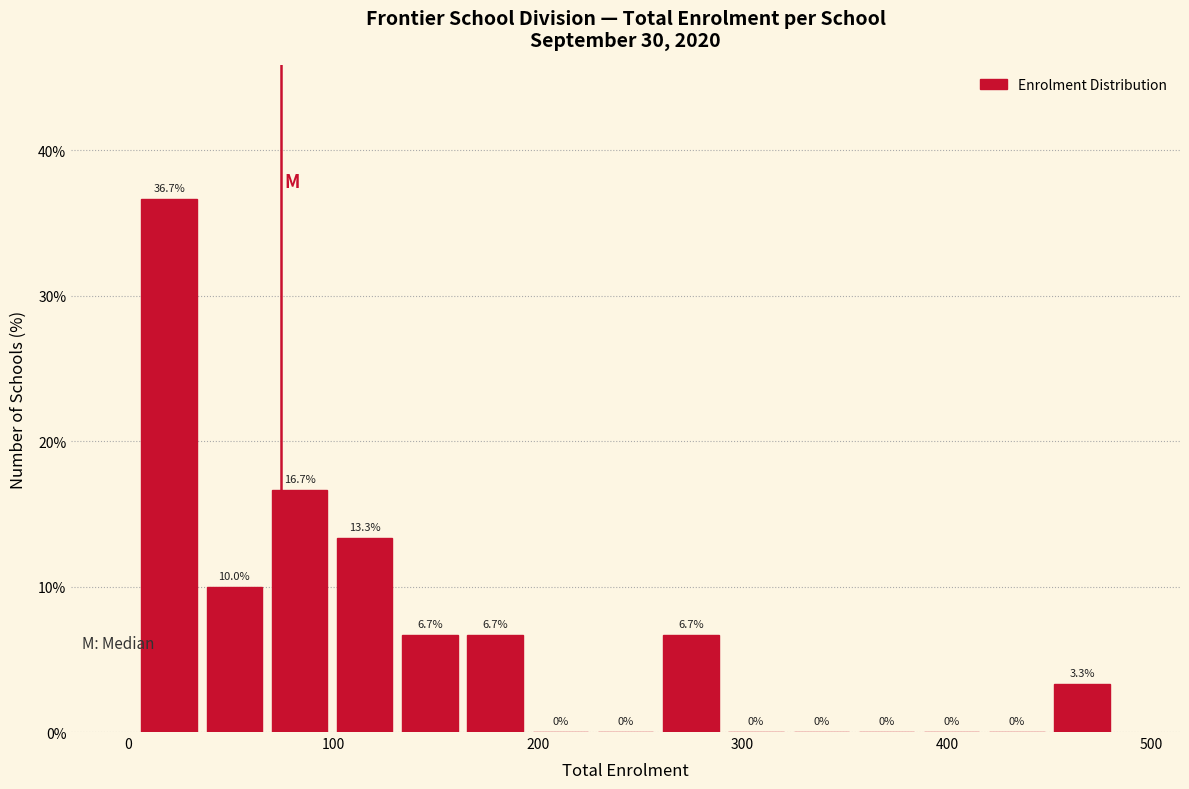

Around what value on the x-axis is the tallest bar? Give the approximate position of its centre, as read against the axis.

20